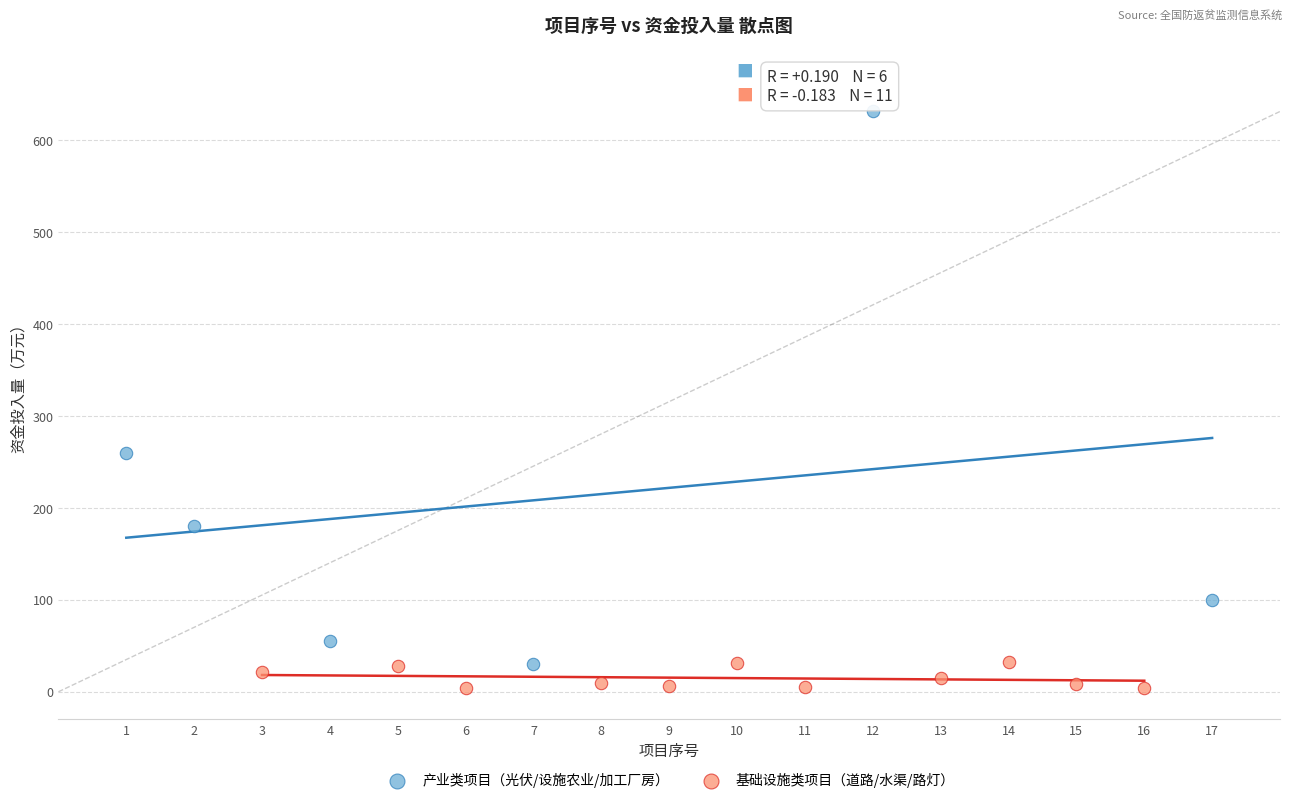

Which series contains the highest Y value?

产业类项目（光伏/设施农业/加工厂房）